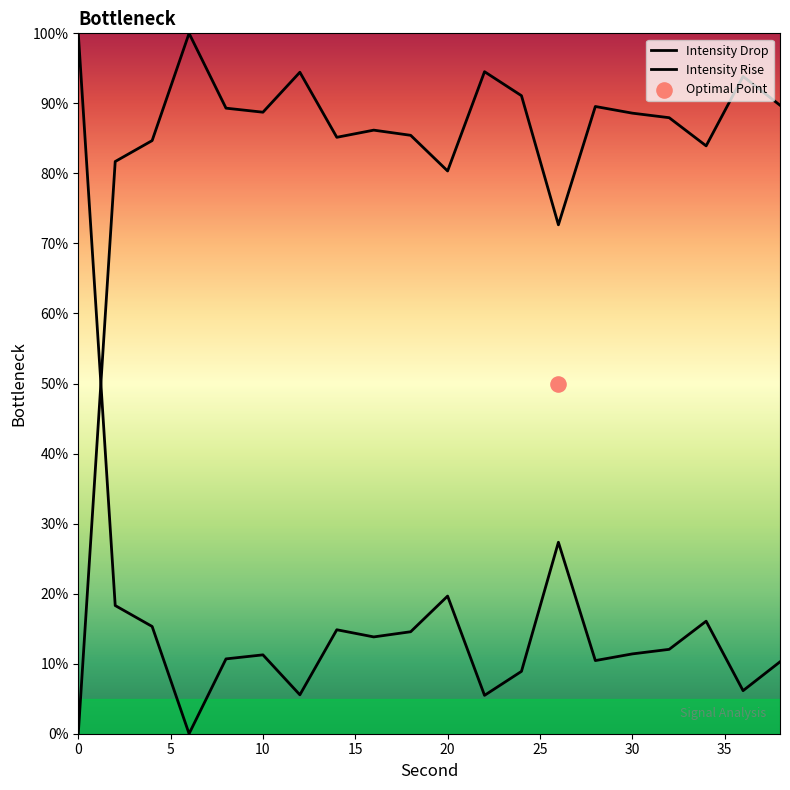

What are all the series names shown in the legend?

Intensity Drop, Intensity Rise